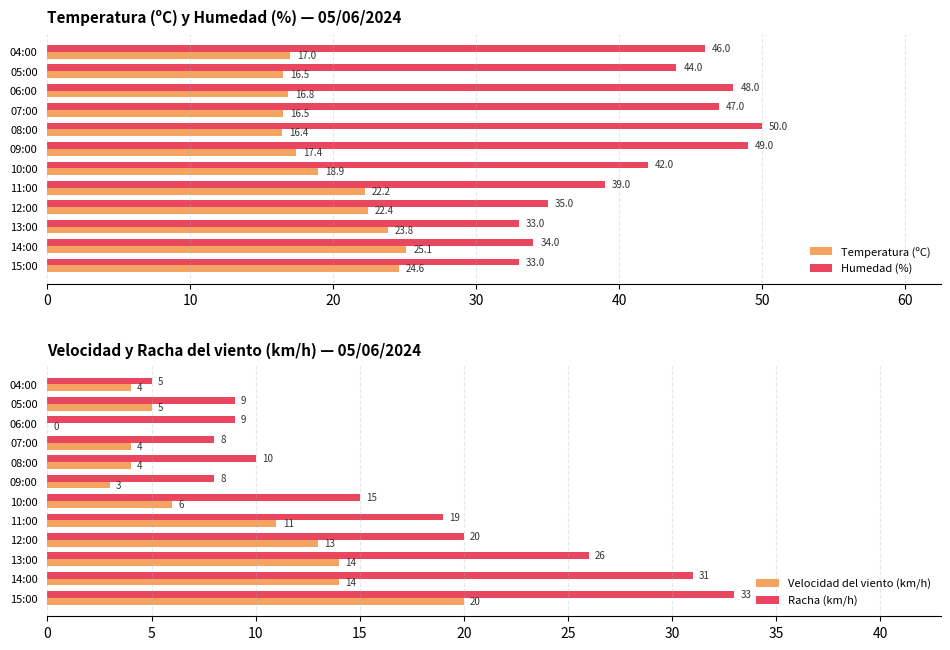

What is the difference between the Humedad (%) values at 08:00 and 13:00?

17.0